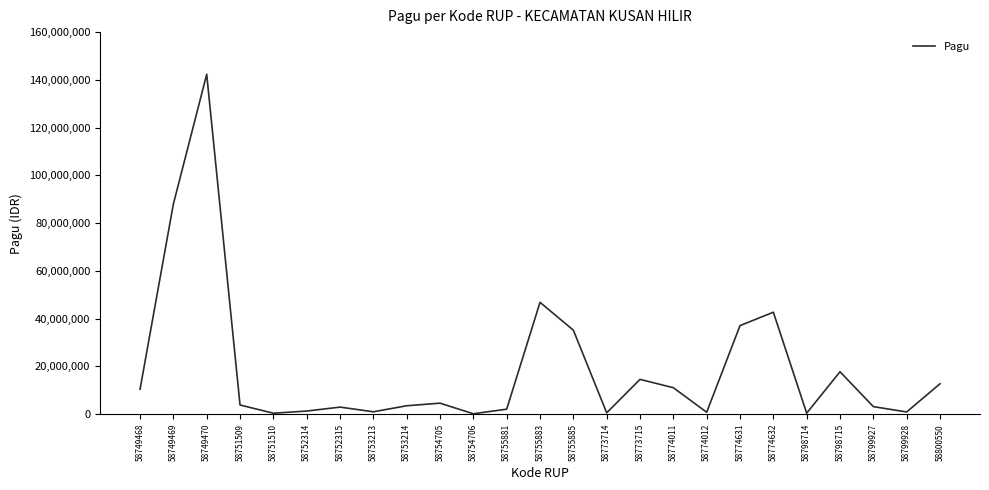

What is the sum of the values at 58800550 and 58753213?

13759400